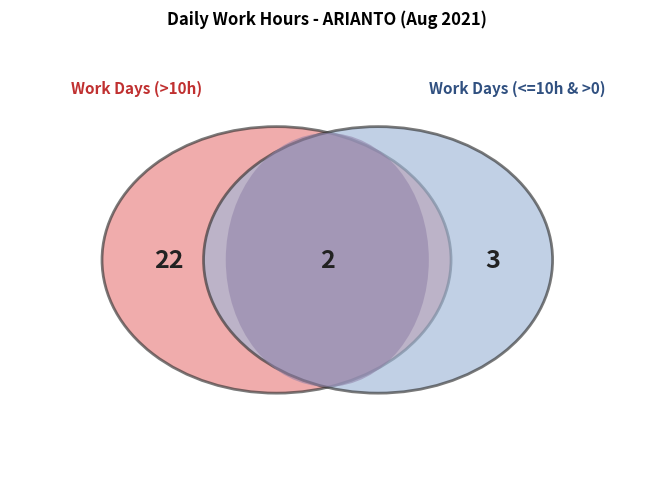

Between 5 and 7, which is larger?

7